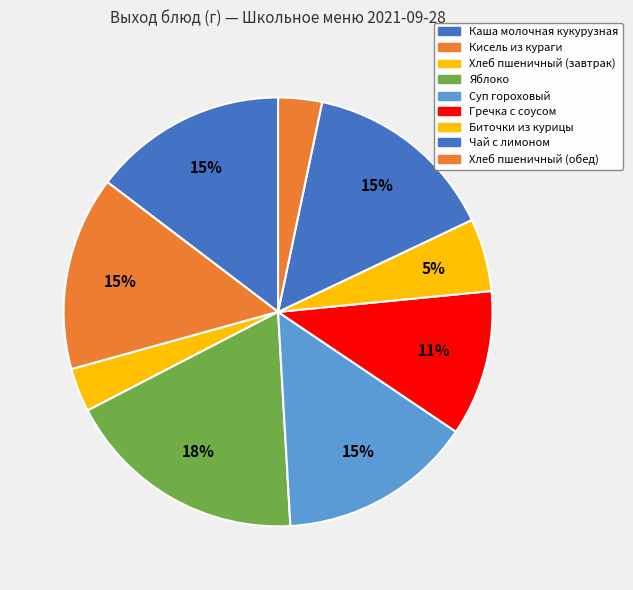

How many segments does this pie chart have?

9